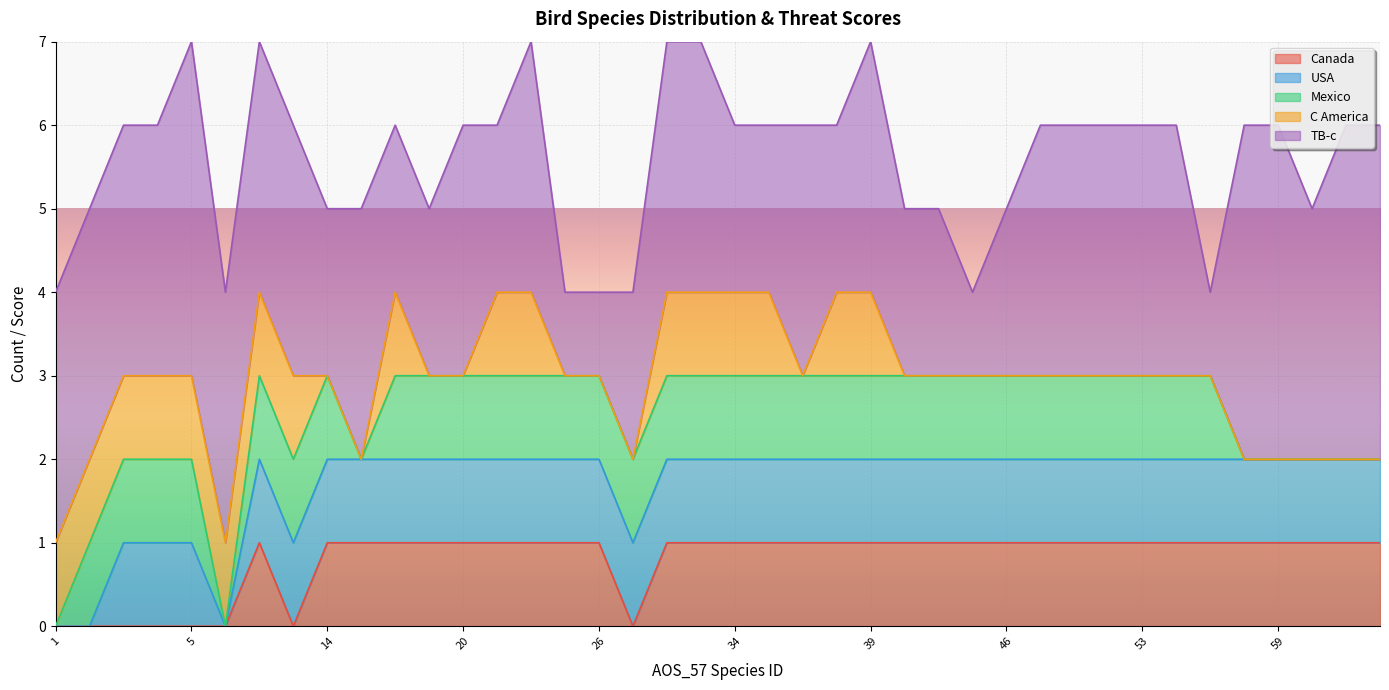

Reading right to left, extract all data points from this chart.

Canada: 62=1	61=1	60=1	59=1	58=1	57=1	55=1	53=1	52=1	51=1	48=1	46=1	45=1	44=1	40=1	39=1	38=1	37=1	36=1	34=1	33=1	32=1	27=0	26=1	25=1	23=1	22=1	20=1	19=1	18=1	17=1	14=1	10=0	8=1	6=0	5=0	4=0	3=0	2=0	1=0
USA: 62=1	61=1	60=1	59=1	58=1	57=1	55=1	53=1	52=1	51=1	48=1	46=1	45=1	44=1	40=1	39=1	38=1	37=1	36=1	34=1	33=1	32=1	27=1	26=1	25=1	23=1	22=1	20=1	19=1	18=1	17=1	14=1	10=1	8=1	6=0	5=1	4=1	3=1	2=0	1=0
Mexico: 62=0	61=0	60=0	59=0	58=0	57=1	55=1	53=1	52=1	51=1	48=1	46=1	45=1	44=1	40=1	39=1	38=1	37=1	36=1	34=1	33=1	32=1	27=1	26=1	25=1	23=1	22=1	20=1	19=1	18=1	17=0	14=1	10=1	8=1	6=0	5=1	4=1	3=1	2=1	1=0
C America: 62=0	61=0	60=0	59=0	58=0	57=0	55=0	53=0	52=0	51=0	48=0	46=0	45=0	44=0	40=0	39=1	38=1	37=0	36=1	34=1	33=1	32=1	27=0	26=0	25=0	23=1	22=1	20=0	19=0	18=1	17=0	14=0	10=1	8=1	6=1	5=1	4=1	3=1	2=1	1=1
TB-c: 62=4	61=4	60=3	59=4	58=4	57=1	55=3	53=3	52=3	51=3	48=3	46=2	45=1	44=2	40=2	39=3	38=2	37=3	36=2	34=2	33=3	32=3	27=2	26=1	25=1	23=3	22=2	20=3	19=2	18=2	17=3	14=2	10=3	8=3	6=3	5=4	4=3	3=3	2=3	1=3